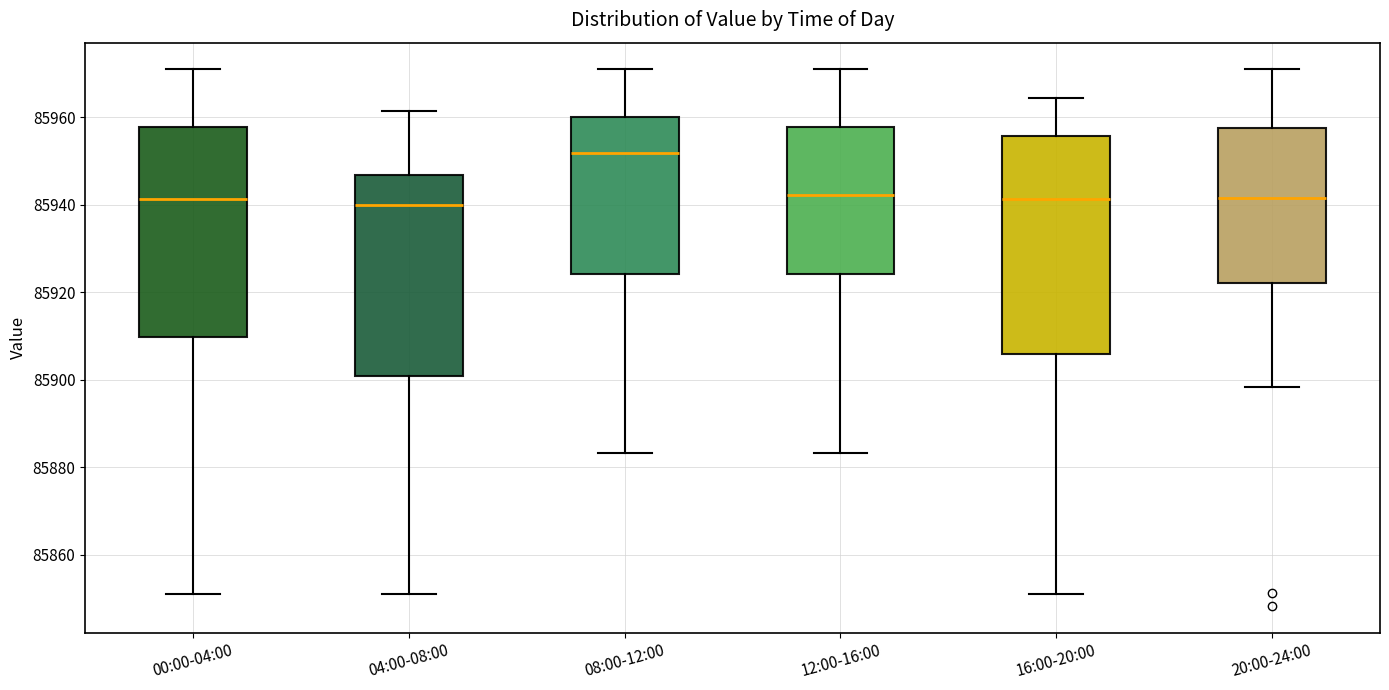

Reading left to right, read every box against the y-axis: the position of its median line, the range the box covers, and the ends of its whiskers. The values are not printed on the chart, so give them approximately, as read against the axis.

00:00-04:00: median 85942, box 85910 to 85958, whiskers 85850 to 85970
04:00-08:00: median 85940, box 85900 to 85946, whiskers 85850 to 85962
08:00-12:00: median 85952, box 85924 to 85960, whiskers 85884 to 85970
12:00-16:00: median 85942, box 85924 to 85958, whiskers 85884 to 85970
16:00-20:00: median 85942, box 85906 to 85956, whiskers 85850 to 85964
20:00-24:00: median 85942, box 85922 to 85958, whiskers 85898 to 85970